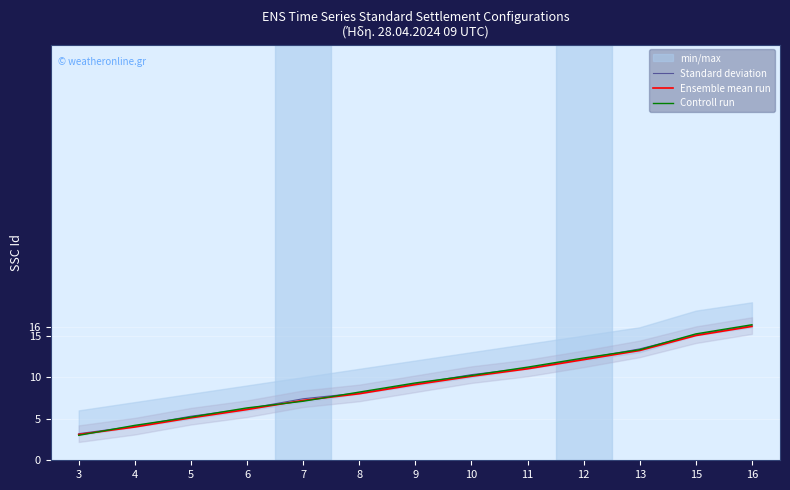

Which has a higher value, 3 or 11?

11